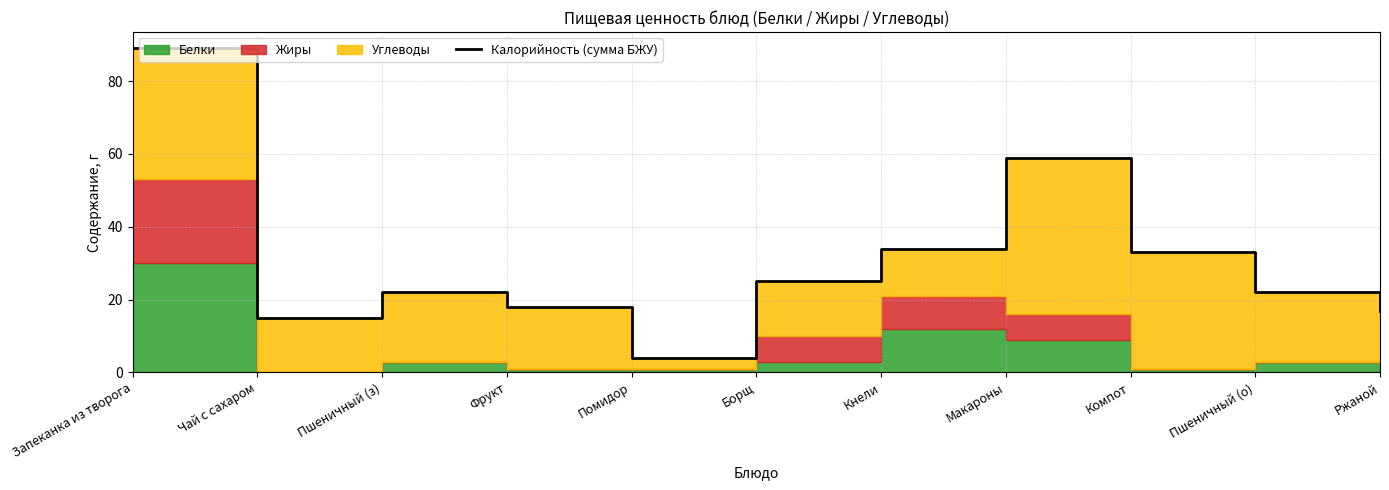

What is the difference between the values at Кнели and Пшеничный (о)?

12